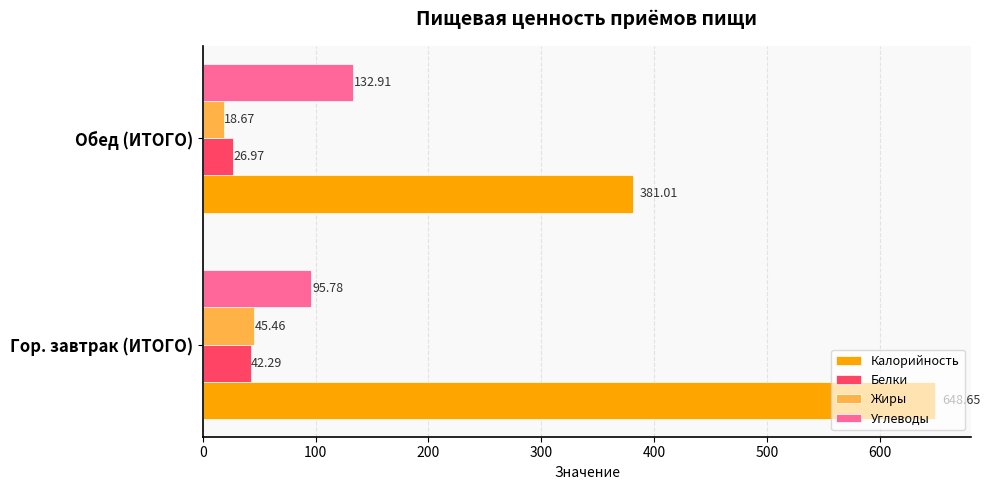

What is the sum of all Калорийность values?

1029.7